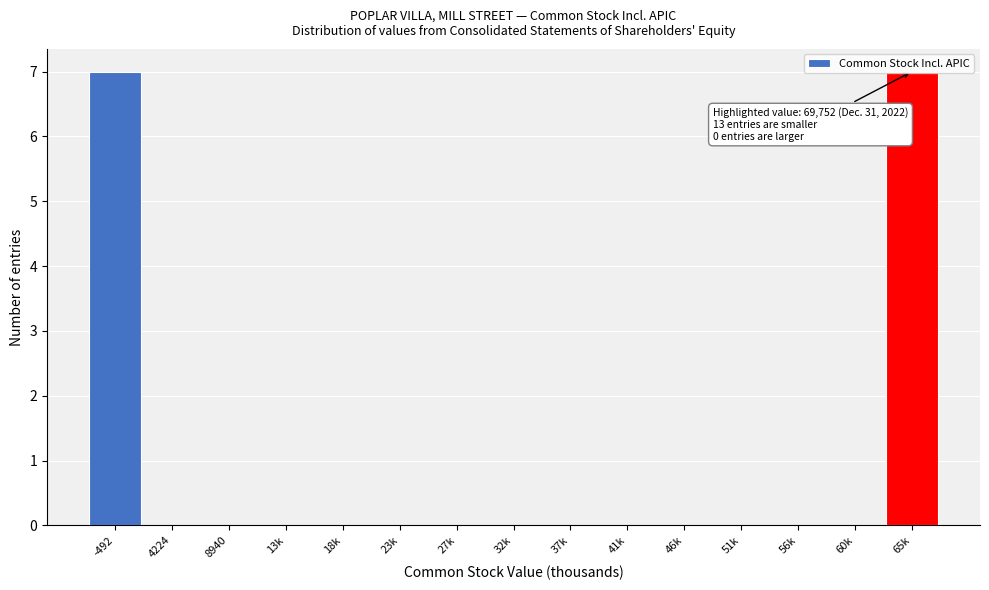

What is the change in value from 32k to 65k?

+7